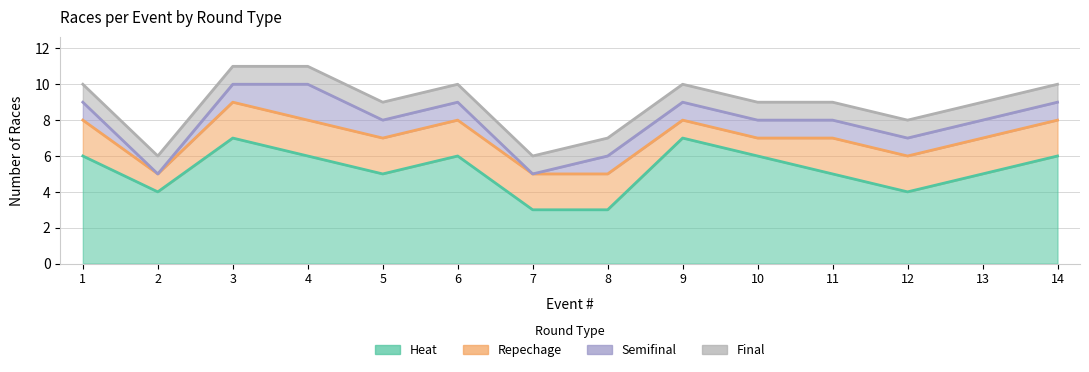

True or false: Repechage and Final cross at least once.

False